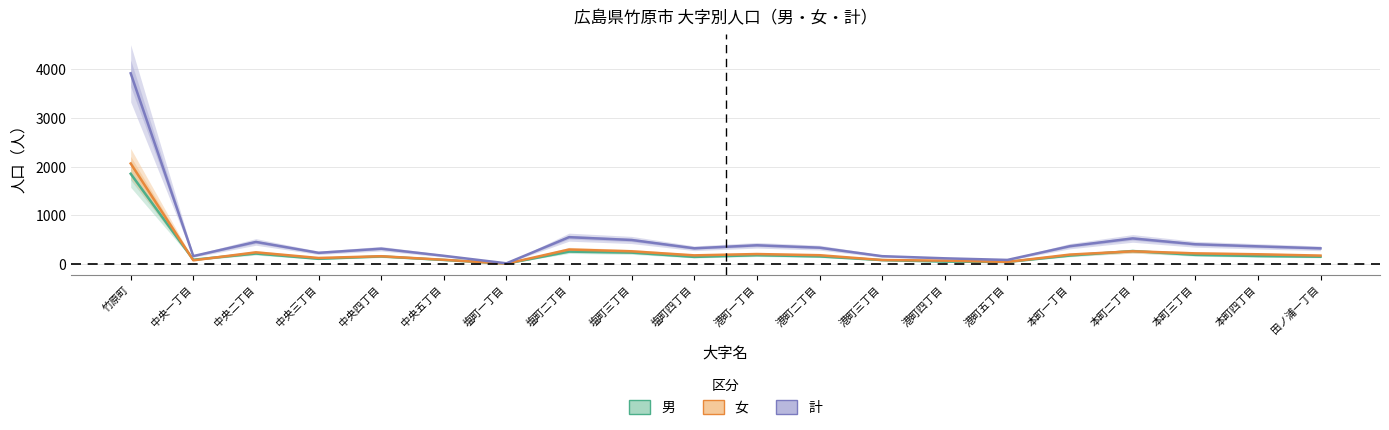

At which category does 計 reach its first local peak?

中央二丁目